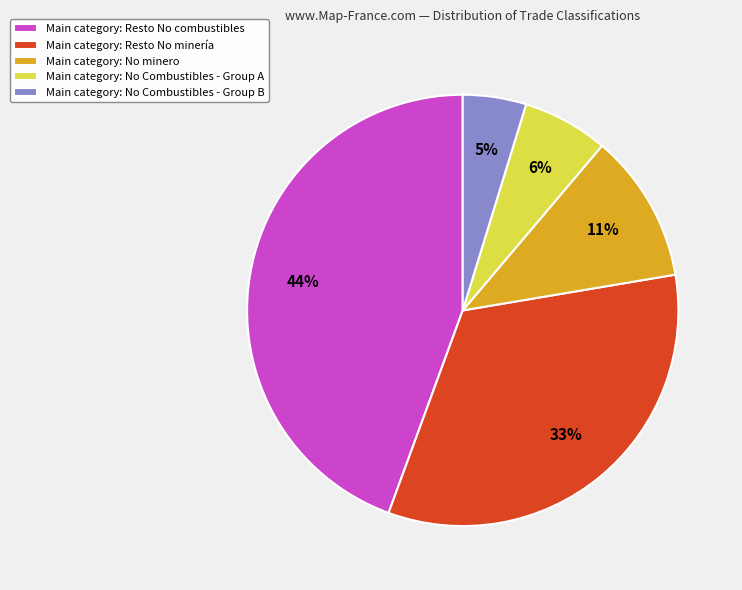

Do Main category: No minero and Main category: Resto No minería together represent more than half of the pie?

No